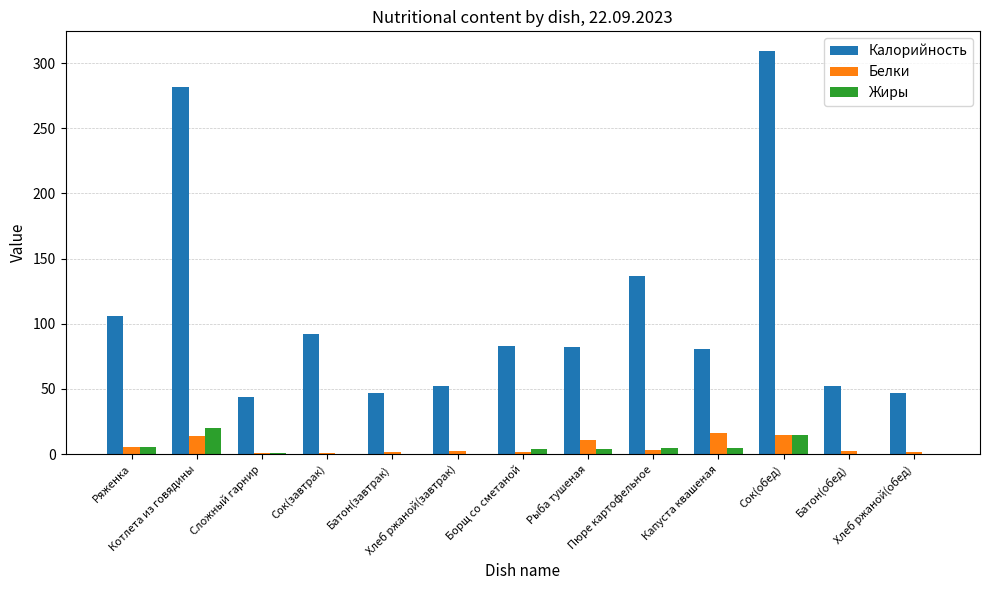

What is the sum of all Белки values?

73.8